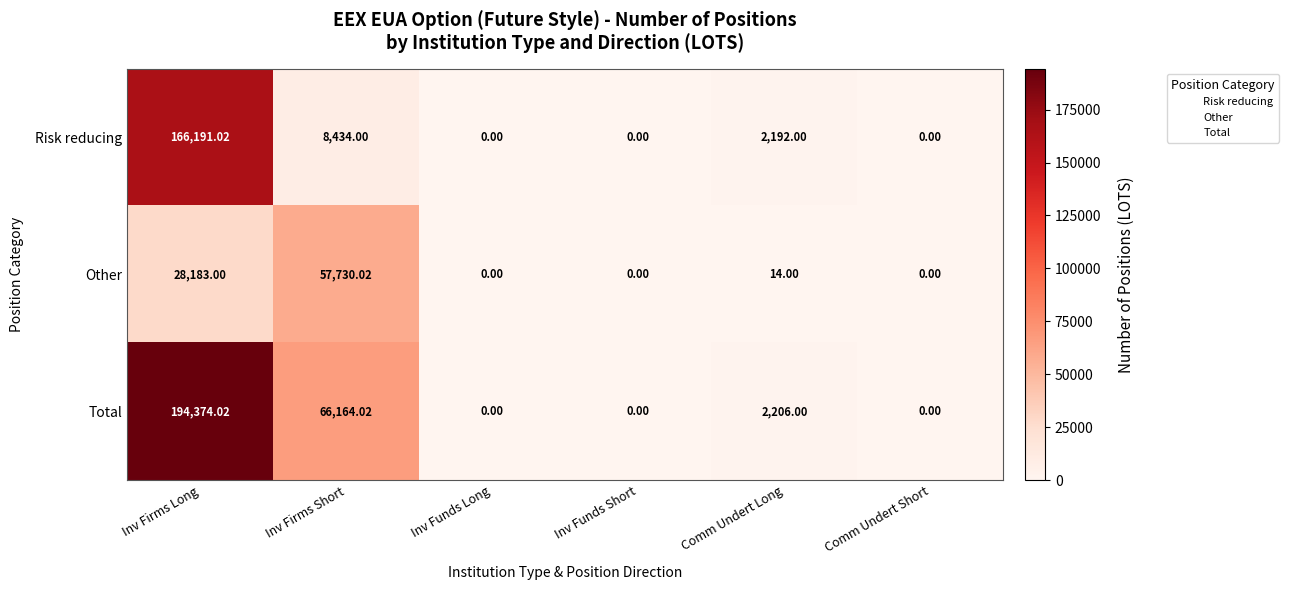

Which series has the widest spread of values?

Total